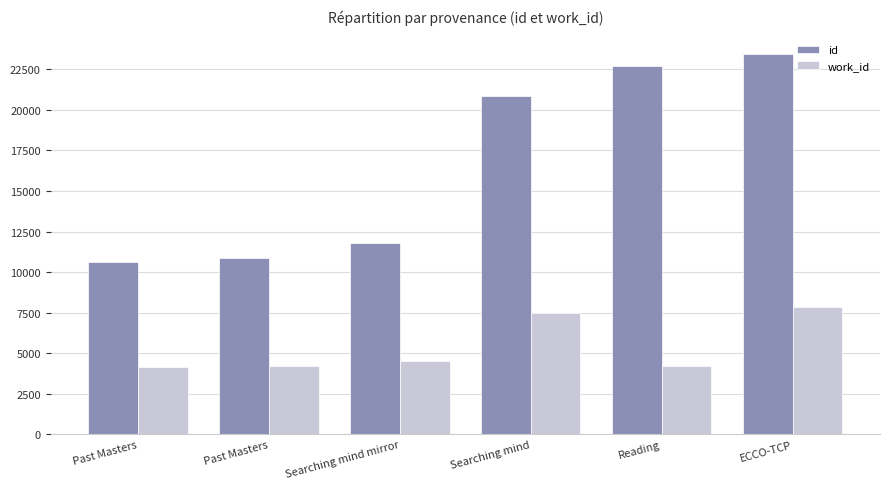

Which has a higher value, ECCO-TCP or Past Masters?

ECCO-TCP